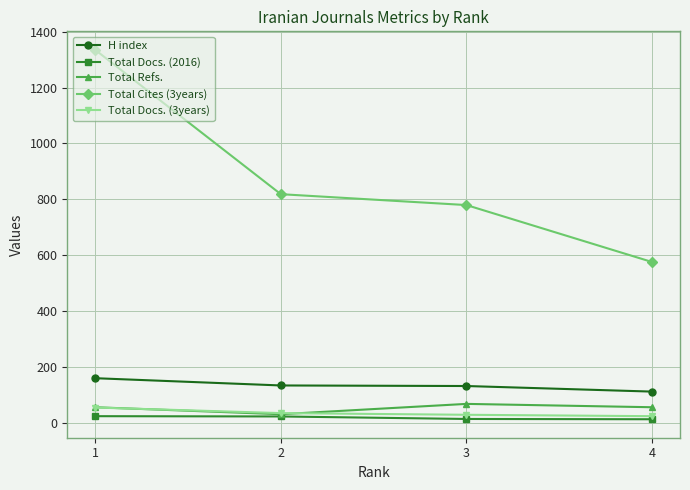

How many values in the H index series are below 133?

2